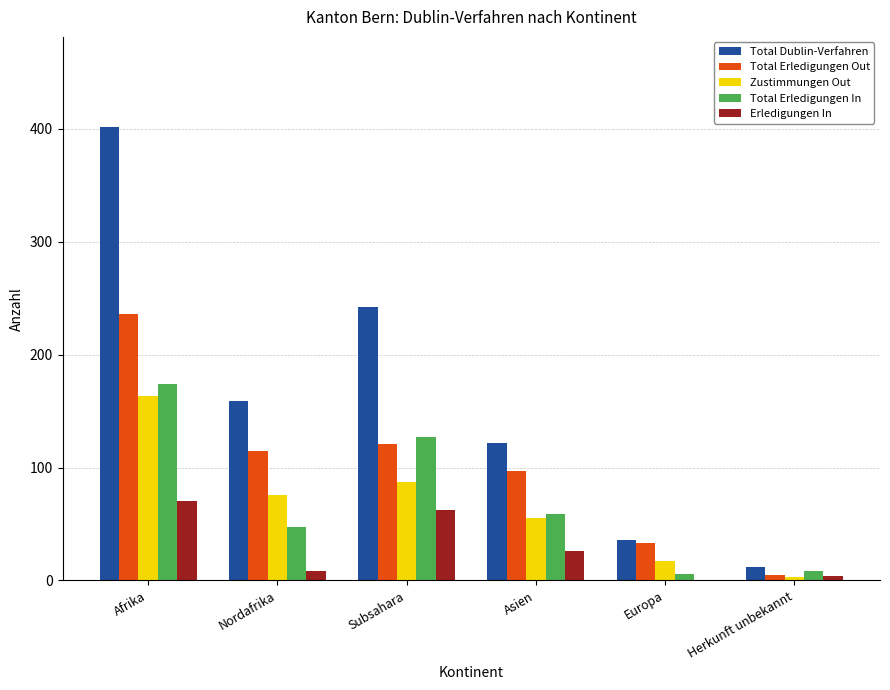

Are the bars grouped side by side (vs. stacked)?

Yes